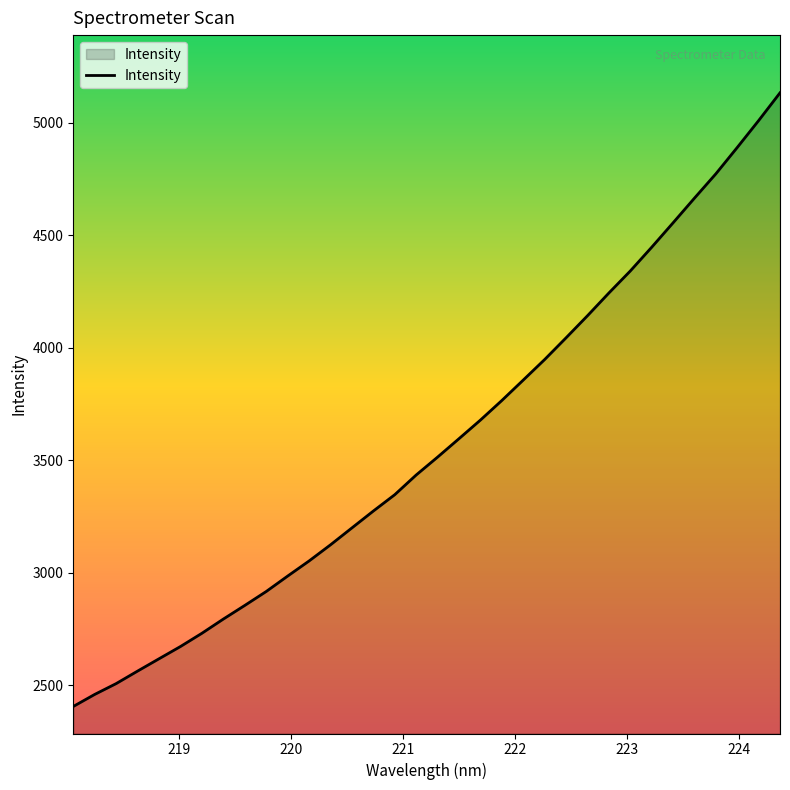

What is the difference between the maximum and minimum values?

2728.8